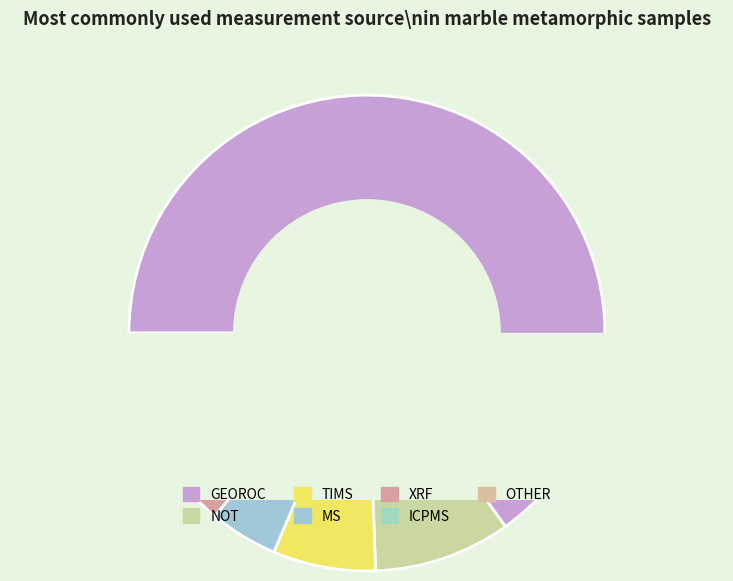

How many slices are in this pie chart?

7